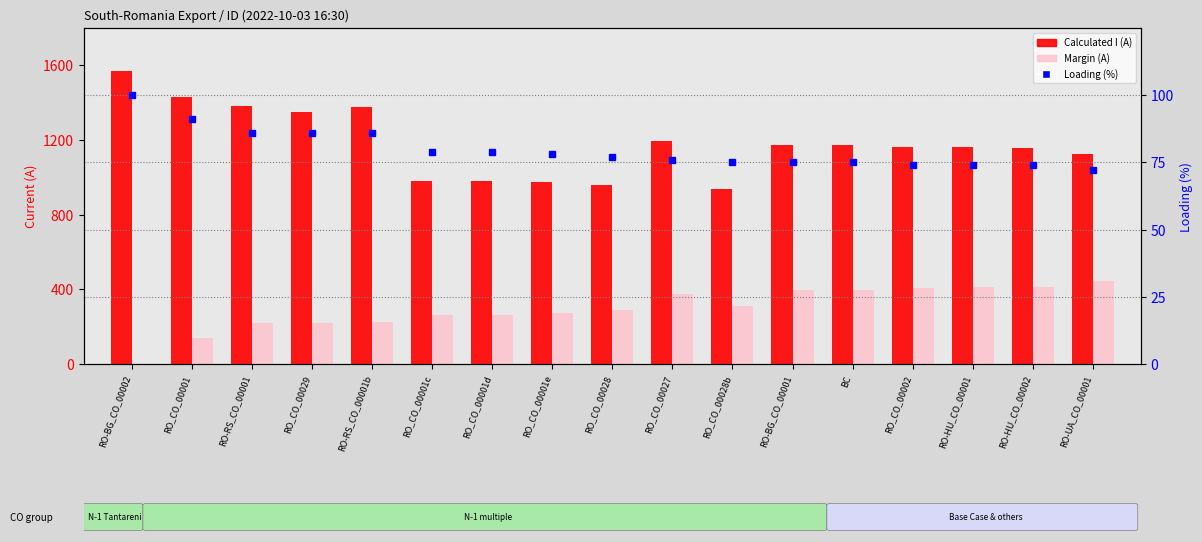

Rank the series by their average value, from highest to lowest.

Calculated I (A), Margin (A), Loading (%)